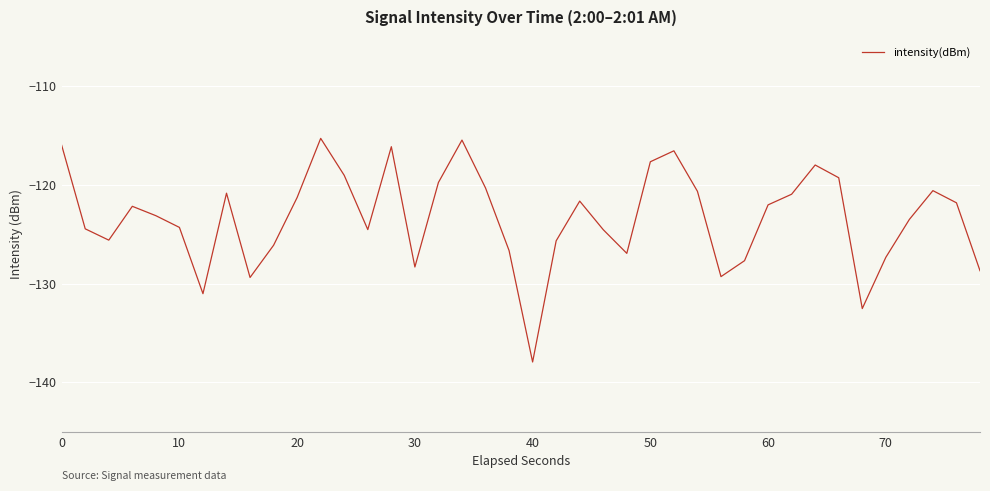

What is the smallest value displayed?

-137.9